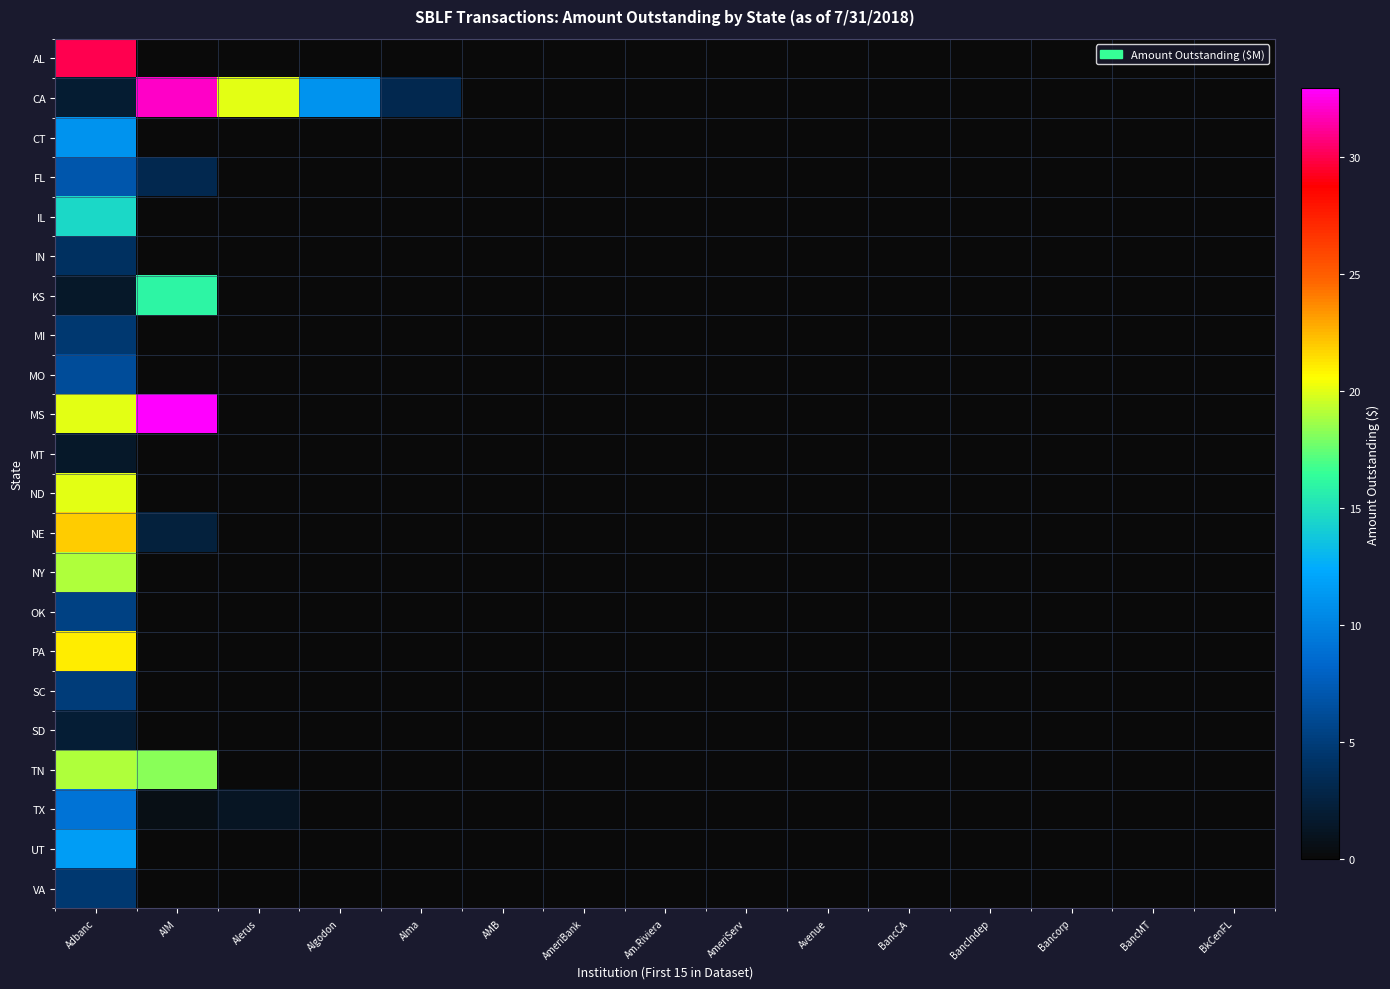

Between BancMT and Algodon, which is larger?

BancMT